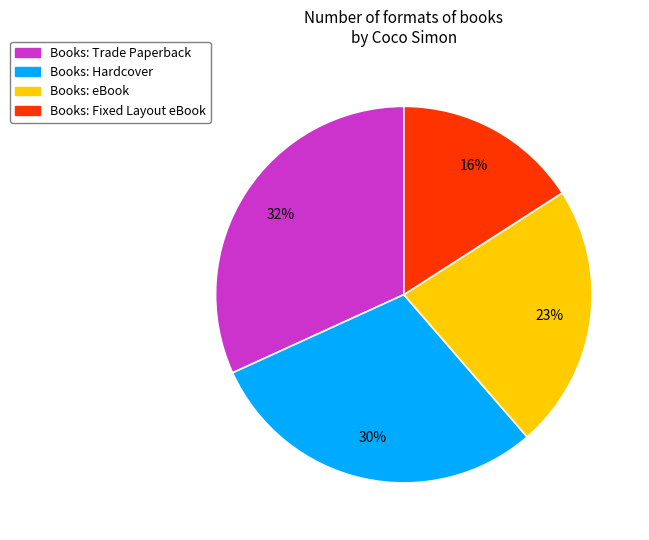

Count the number of slices in the pie.

4